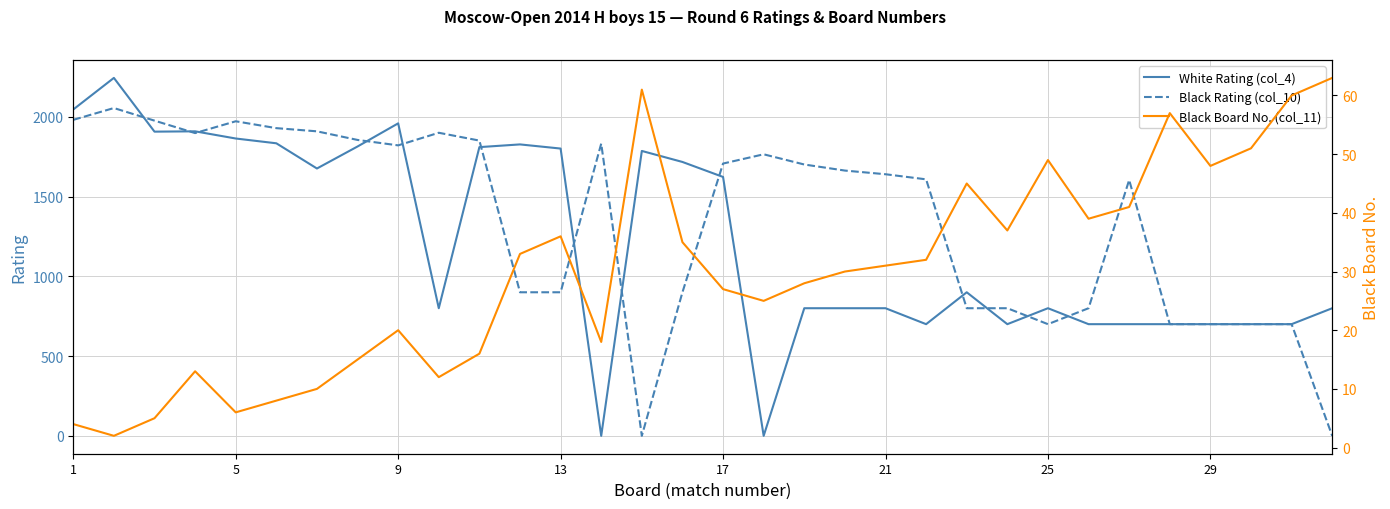

Count the number of categories in the chart.

32